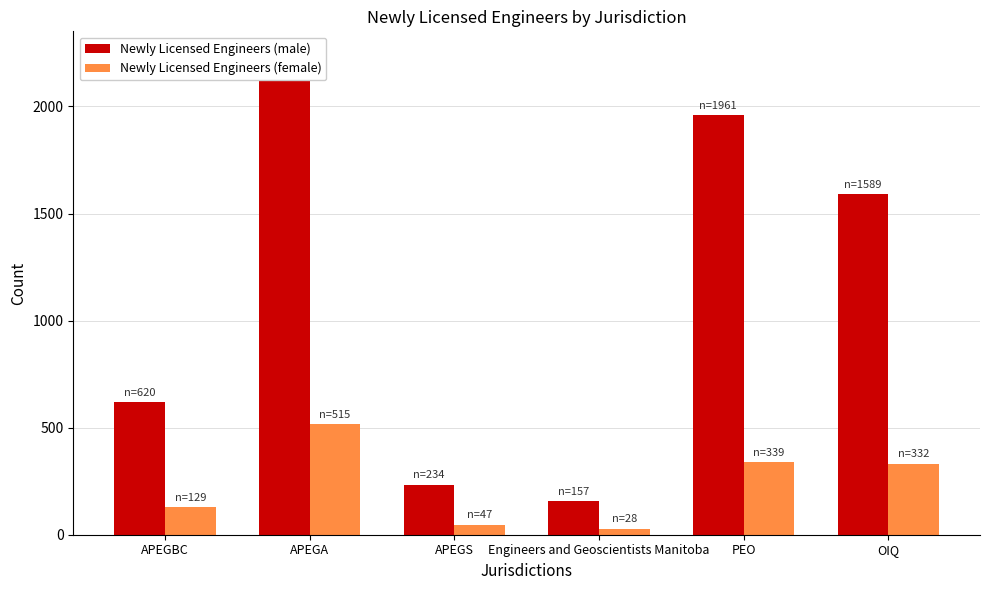

What is the average value of the Newly Licensed Engineers (female) series?

232